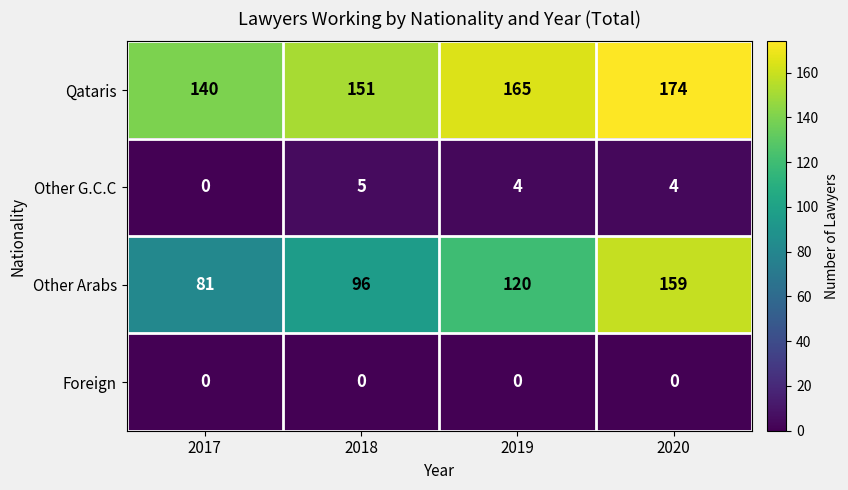

Rank the series by their maximum value, from highest to lowest.

Qataris, Other Arabs, Other G.C.C, Foreign